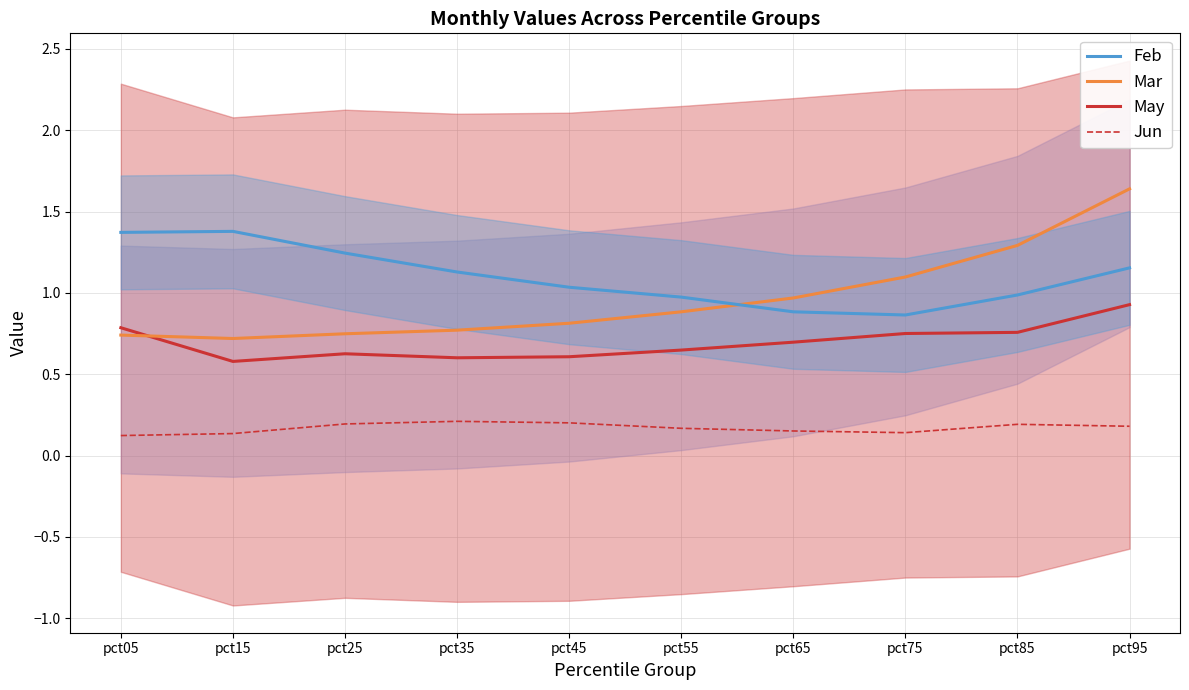

Reading left to right, extract all data points from this chart.

Feb: pct05=1.4	pct15=1.4	pct25=1.2	pct35=1.1	pct45=1.0	pct55=1.0	pct65=0.9	pct75=0.9	pct85=1.0	pct95=1.2
Mar: pct05=0.7	pct15=0.7	pct25=0.7	pct35=0.8	pct45=0.8	pct55=0.9	pct65=1.0	pct75=1.1	pct85=1.3	pct95=1.6
May: pct05=0.8	pct15=0.6	pct25=0.6	pct35=0.6	pct45=0.6	pct55=0.6	pct65=0.7	pct75=0.8	pct85=0.8	pct95=0.9
Jun: pct05=0.1	pct15=0.1	pct25=0.2	pct35=0.2	pct45=0.2	pct55=0.2	pct65=0.2	pct75=0.1	pct85=0.2	pct95=0.2